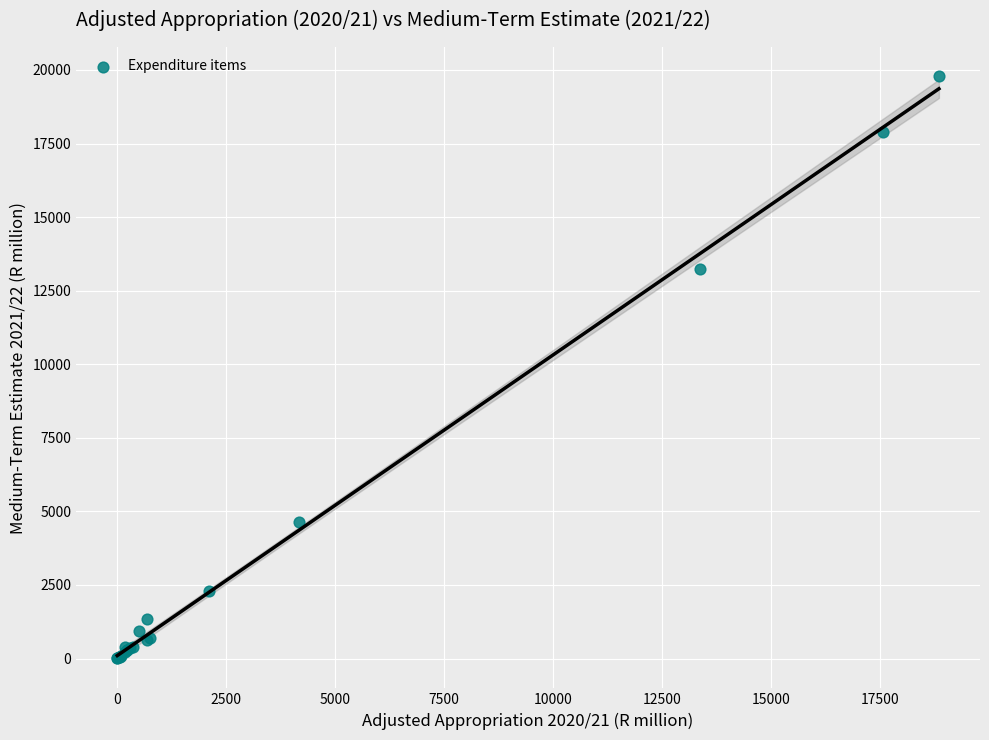

What Y value in the scatter plot is closest to 9898?

13243.5